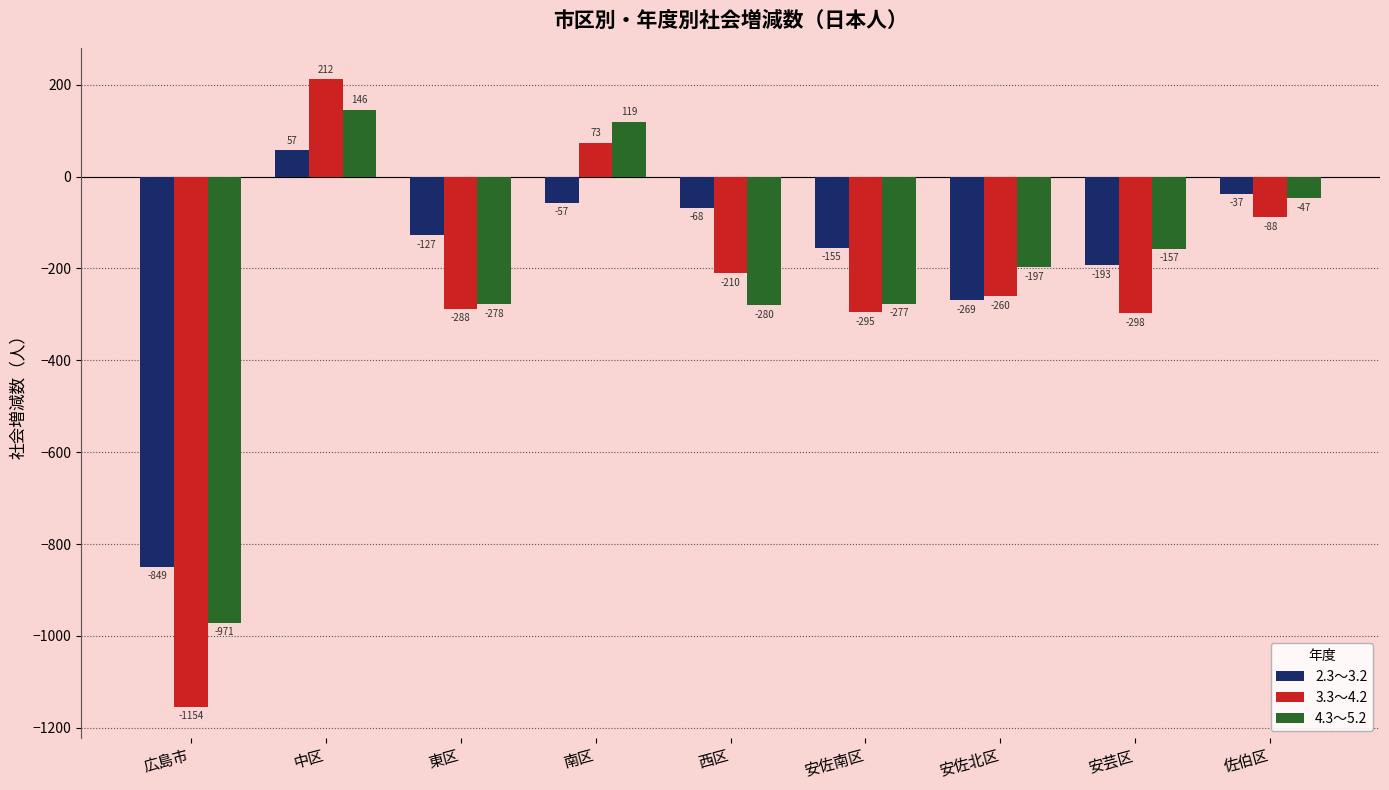

What is the minimum value shown in the chart?

-1154